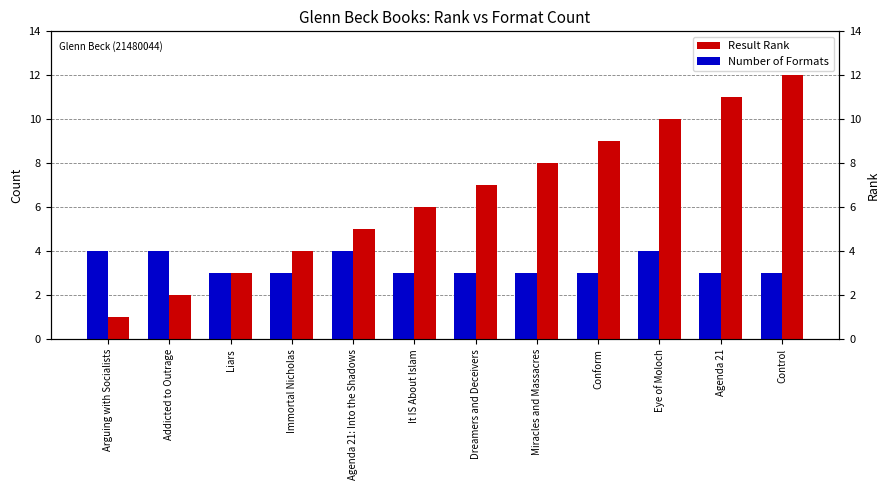

What are all the series names shown in the legend?

Result Rank, Number of Formats